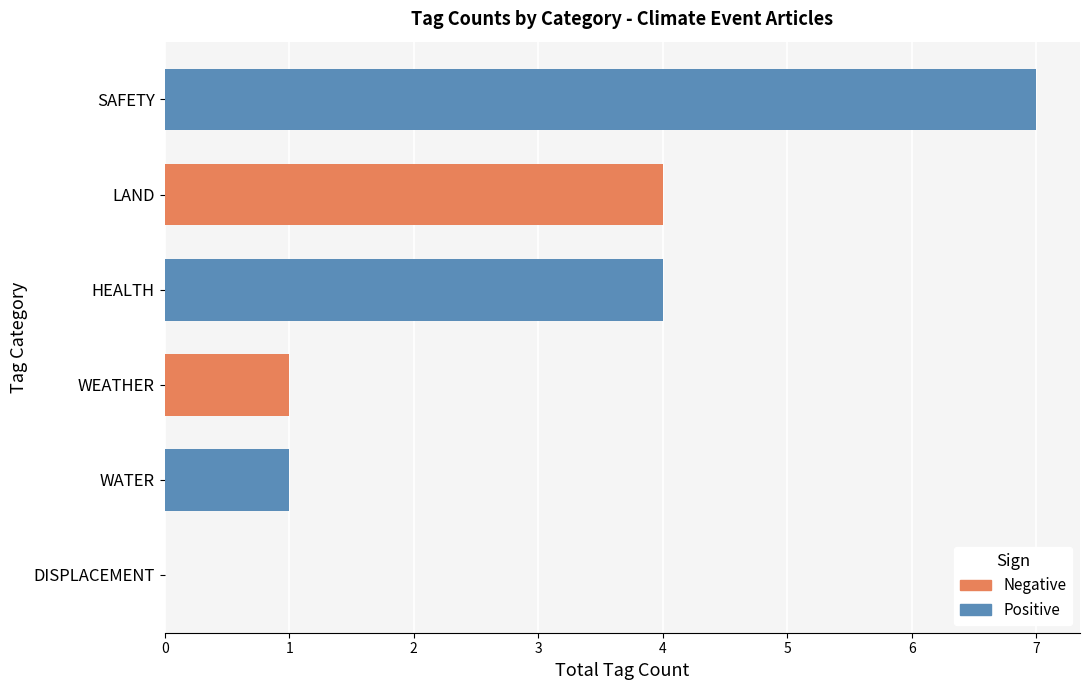

What is the approximate value of Positive at 4?

1